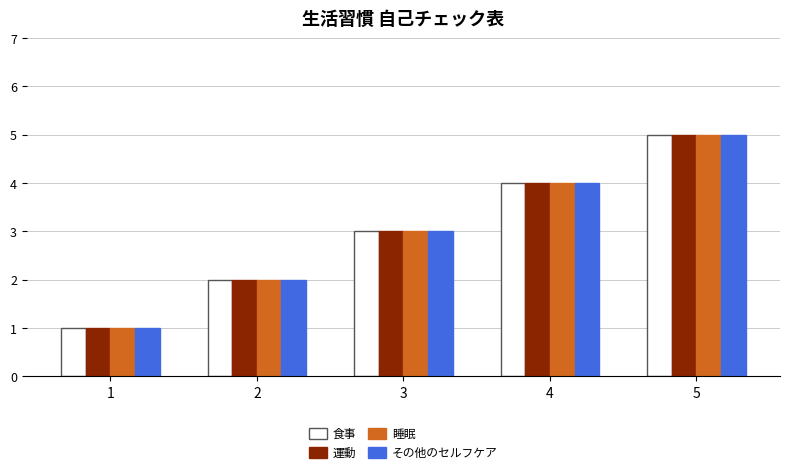

The 睡眠 series shows 3 at 3. True or false?

True